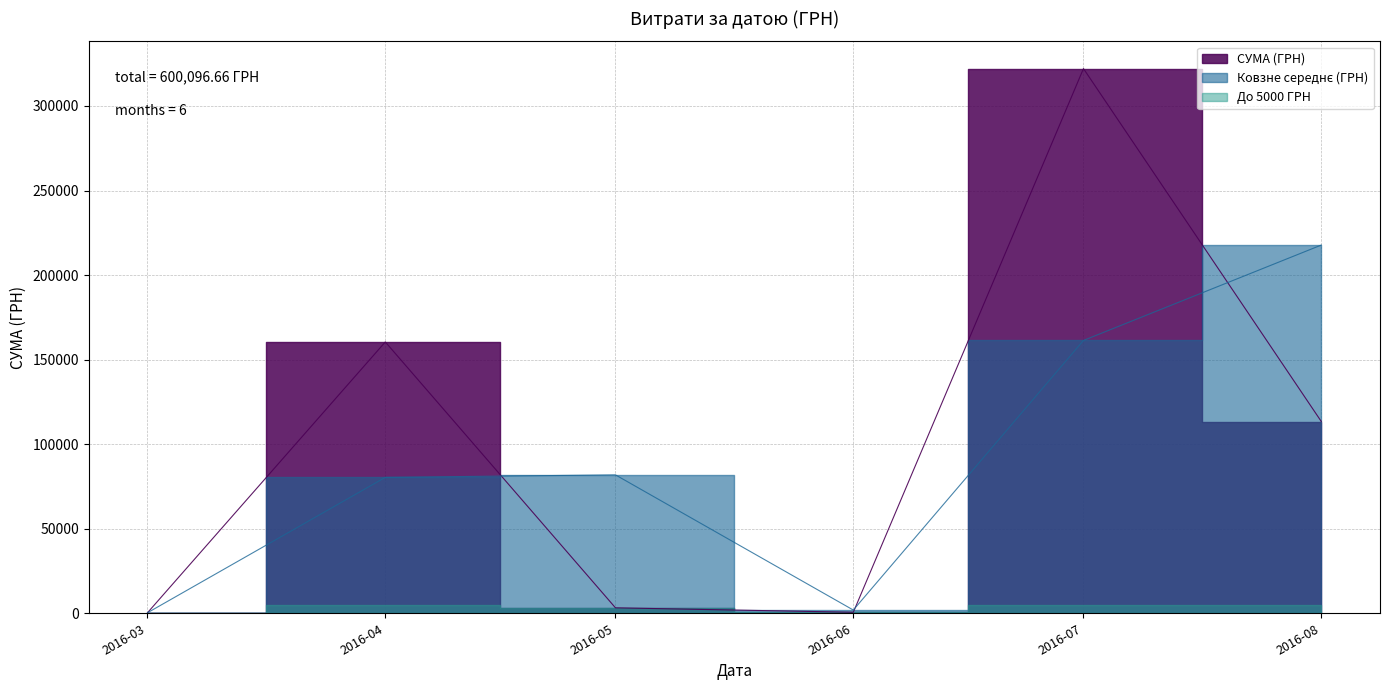

What is the sum of all values?

600096.7